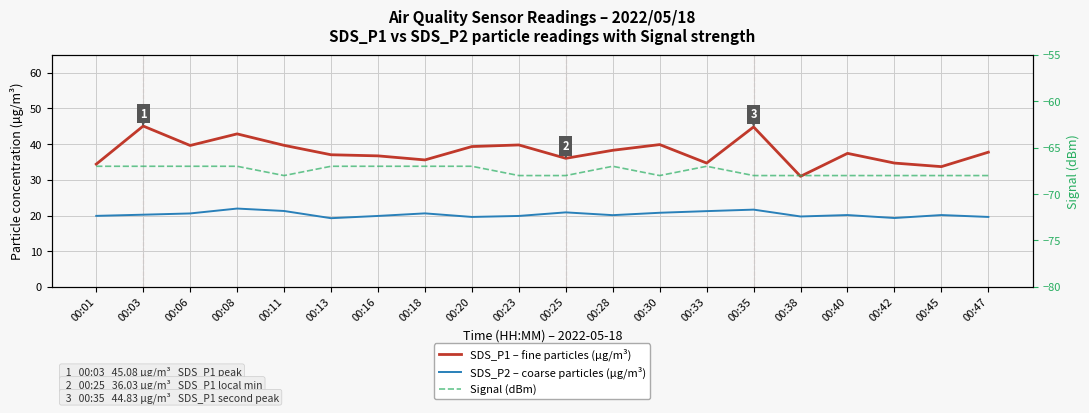

How many interior local peaks does the Signal (dBm) series have?

2